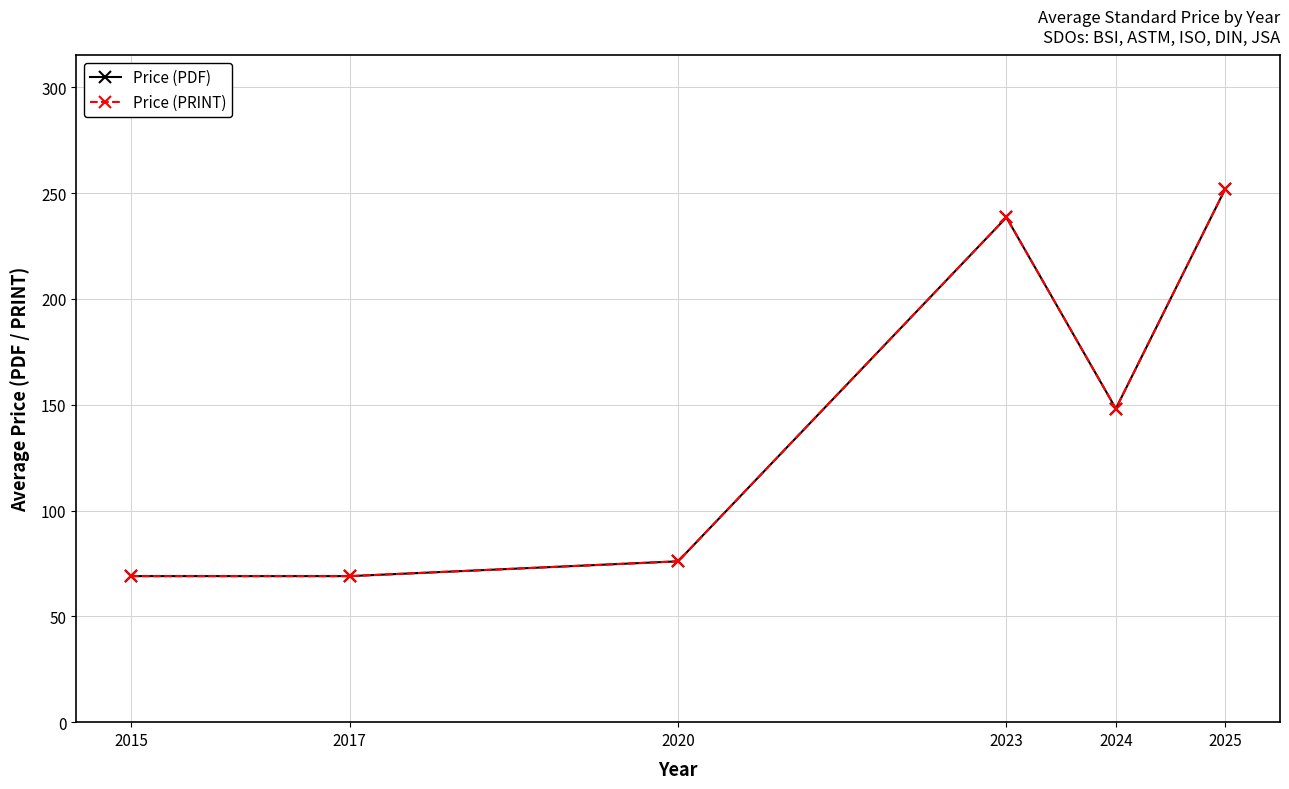

What is the sum of the Price (PDF) values at 2015 and 2025?

321.0